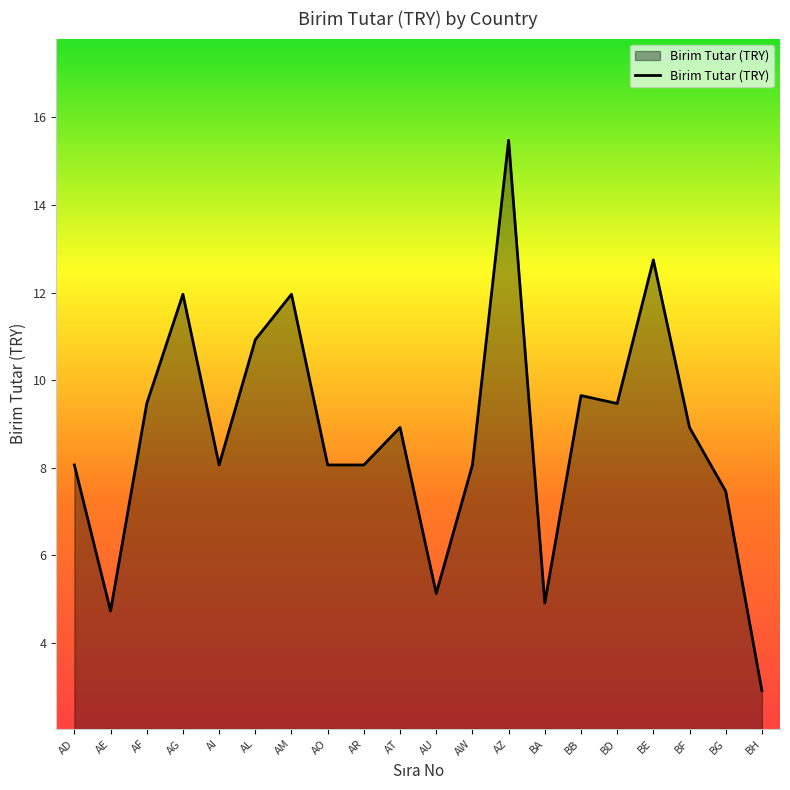

What position from the right is AT?

11